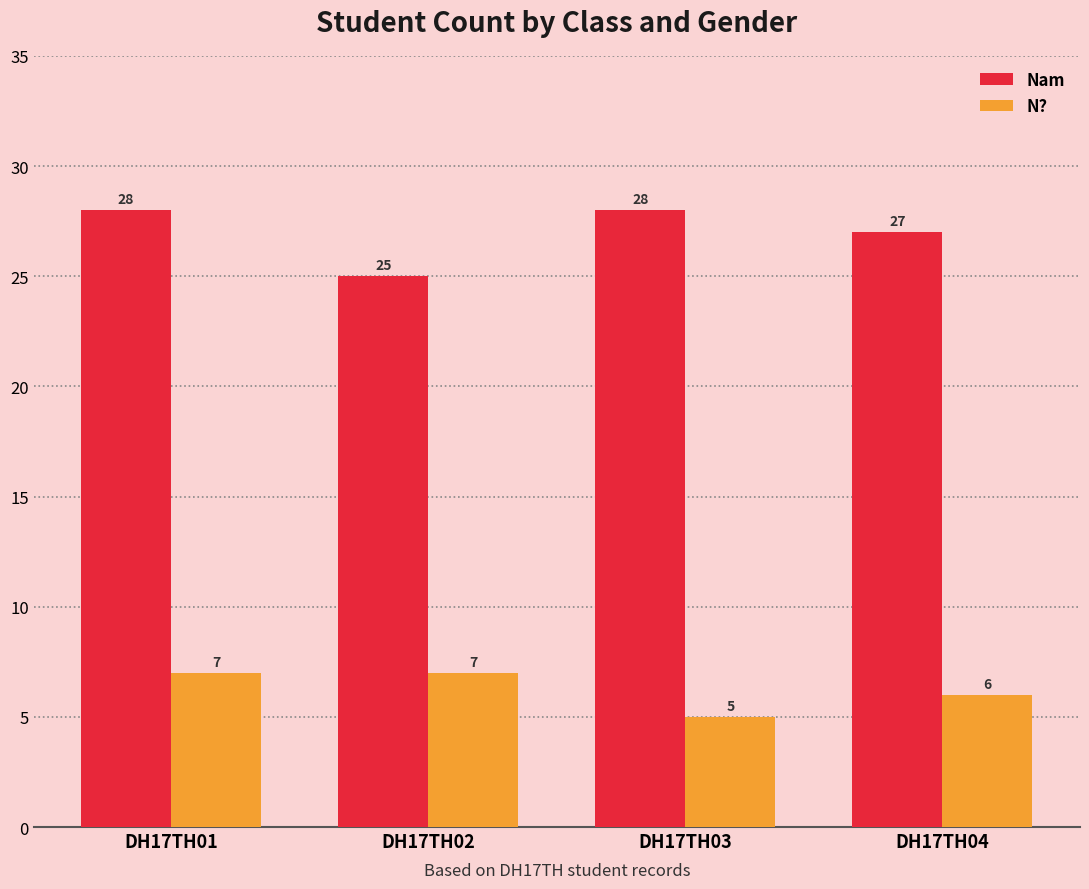

At which category is the sum across all series the highest?

DH17TH01